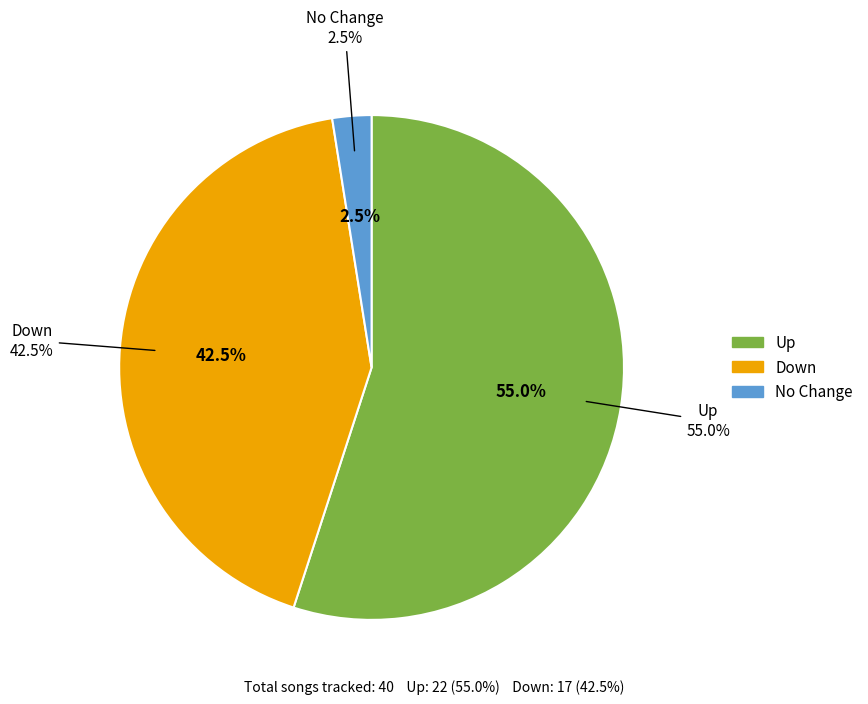

Is it true that - is 17% of the pie?

False